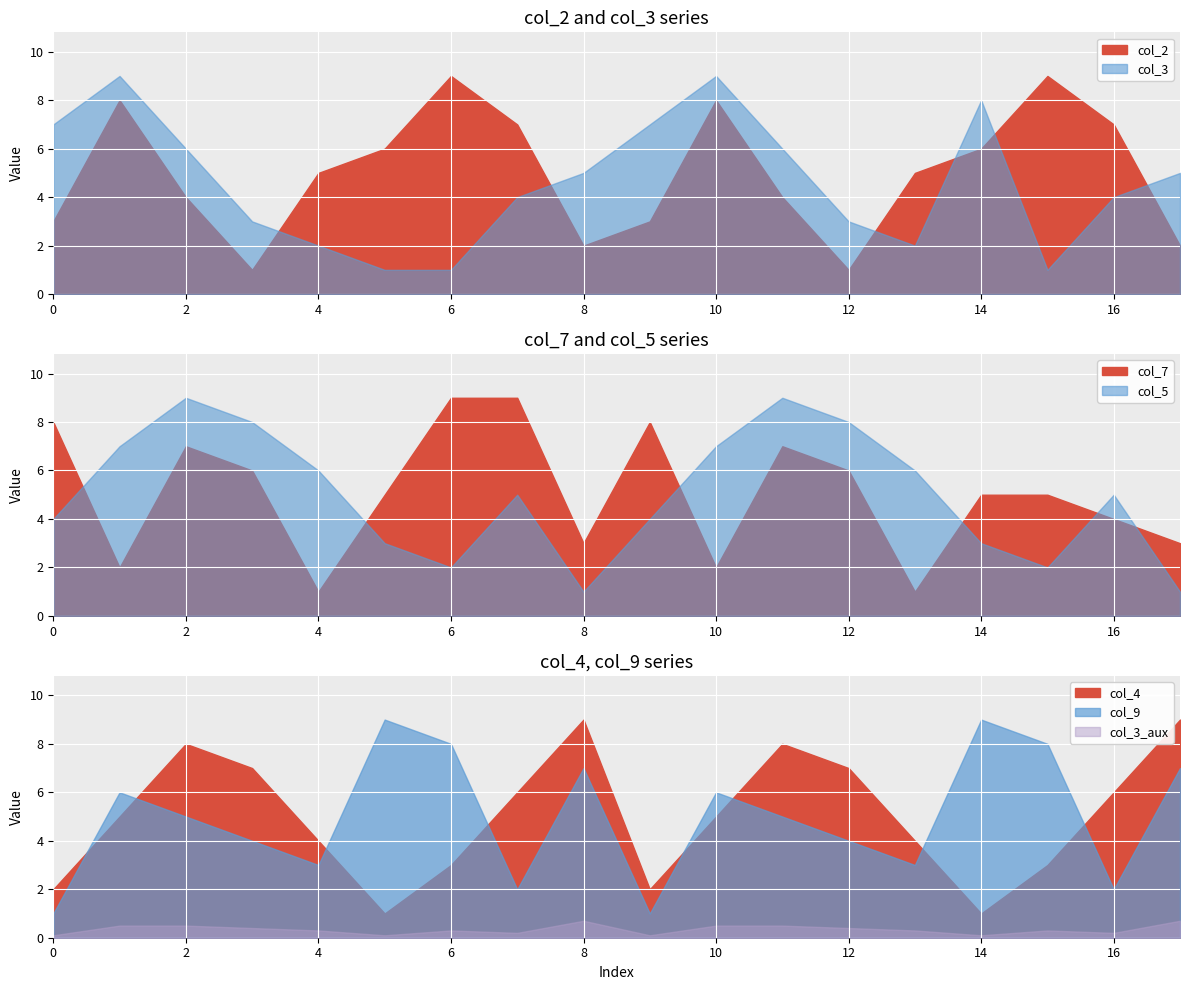

What is the value of the col_4 point at the 4th from the left?

7